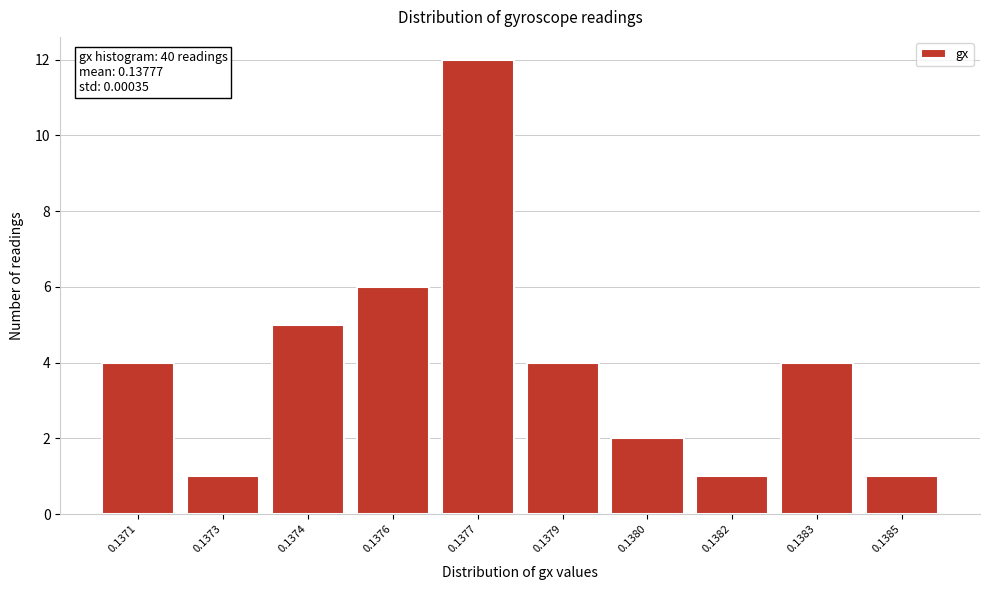

Reading left to right, list all the values displayed in this chart.

0.1371=4	0.1373=1	0.1374=5	0.1376=6	0.1377=12	0.1379=4	0.1380=2	0.1382=1	0.1383=4	0.1385=1